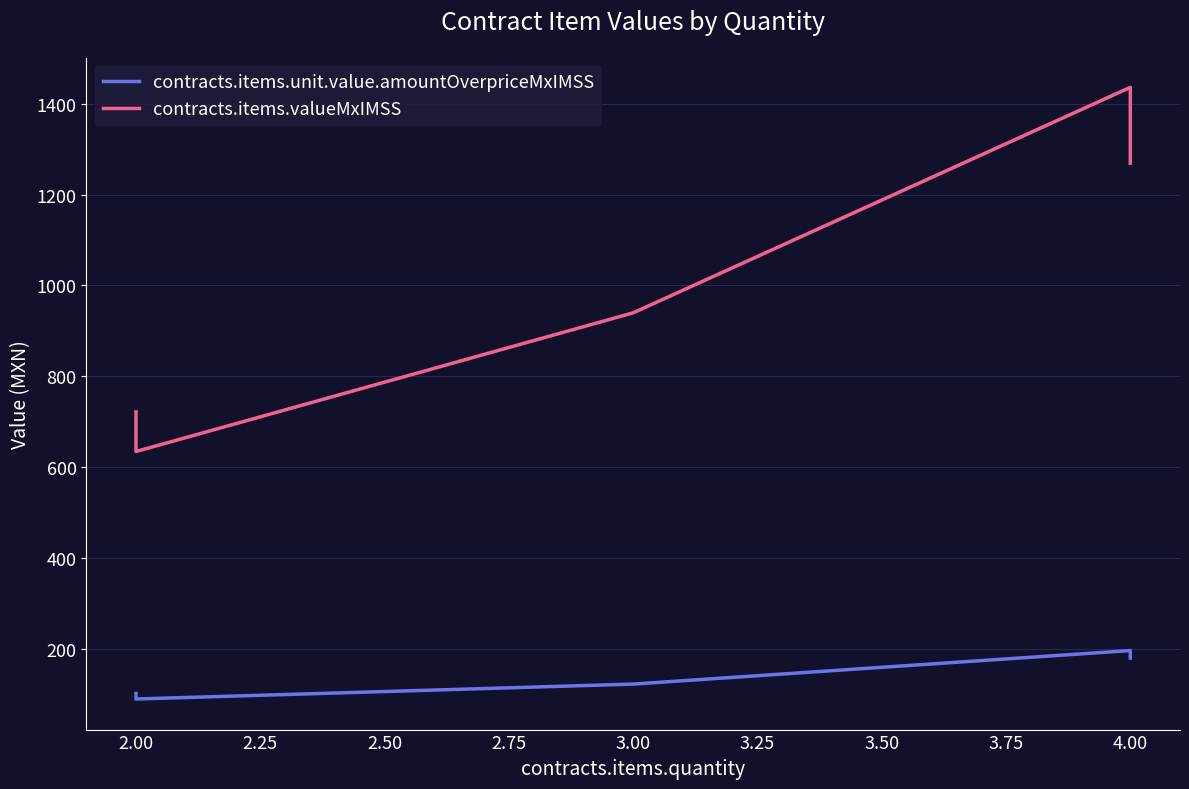

Rank the series by their average value, from highest to lowest.

contracts.items.valueMxIMSS, contracts.items.unit.value.amountOverpriceMxIMSS